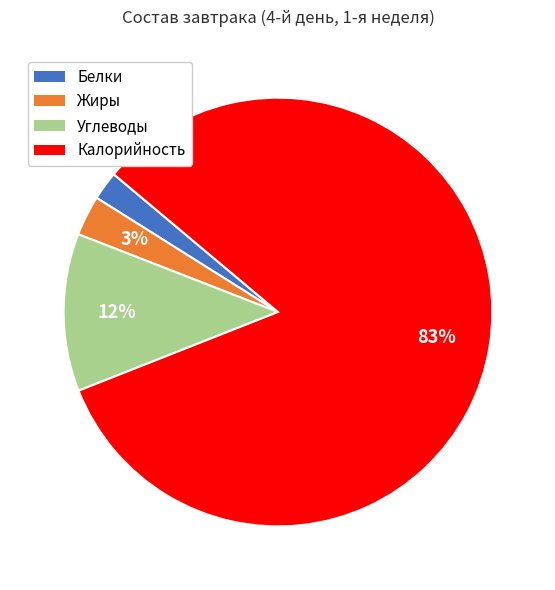

Is it true that Углеводы is 12% of the pie?

True